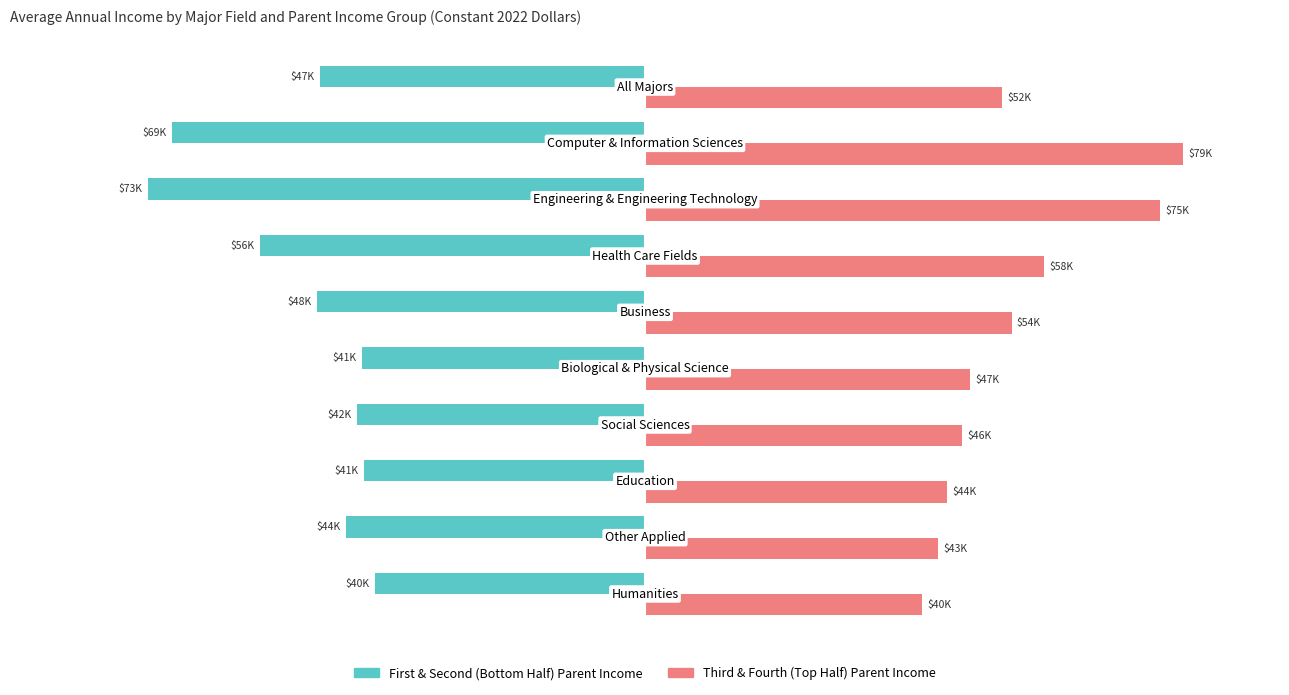

What are all the series names shown in the legend?

First & Second (Bottom Half) Parent Income, Third & Fourth (Top Half) Parent Income